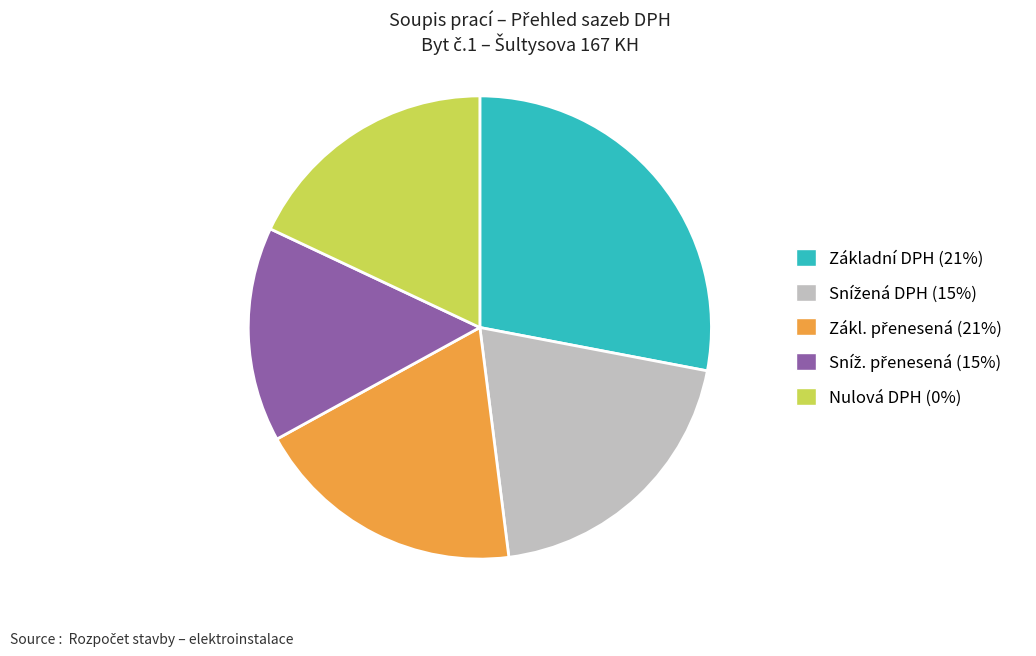

How many slices are in this pie chart?

5